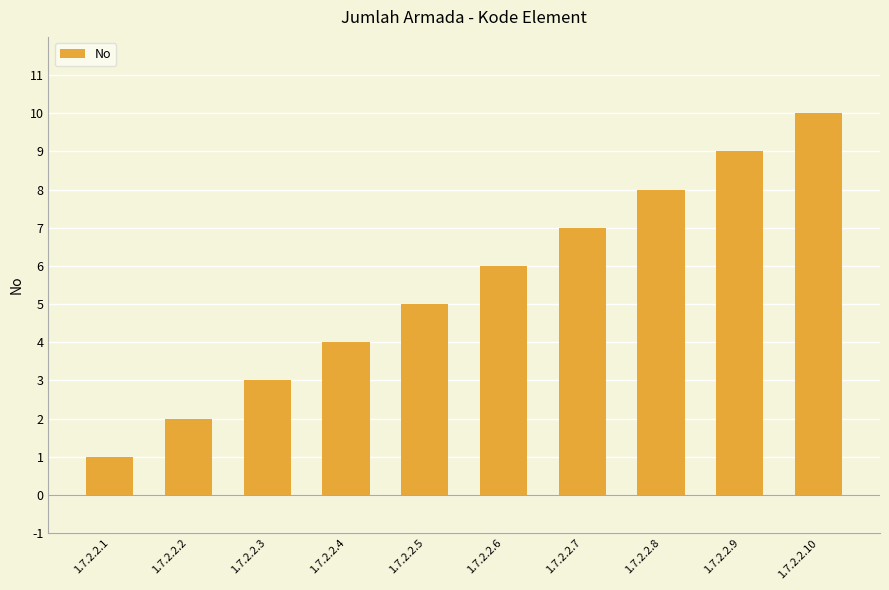

Which category has the lowest value across all series?

1.7.2.2.1